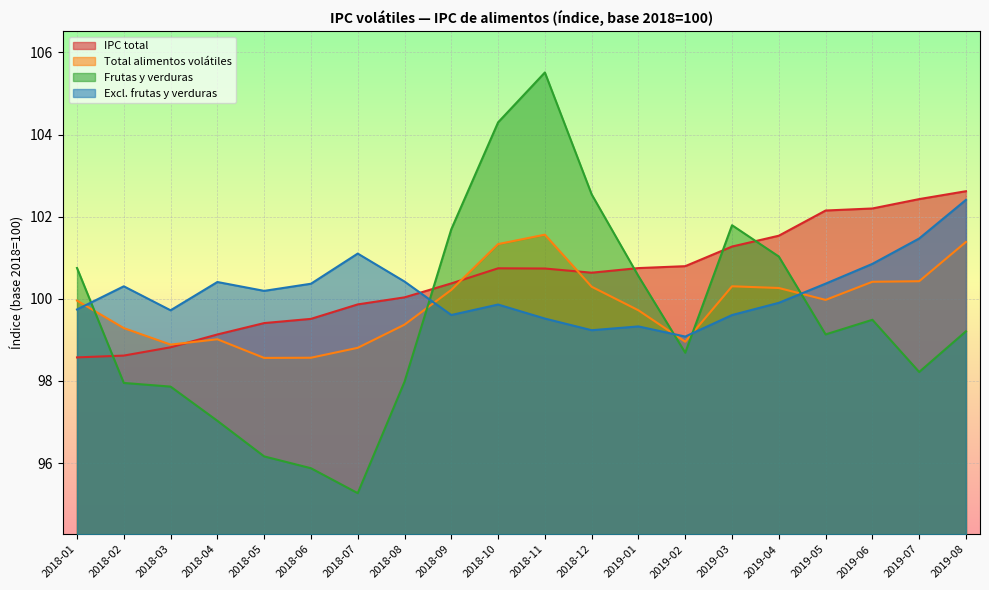

What is the average value of the Frutas y verduras series?

99.6